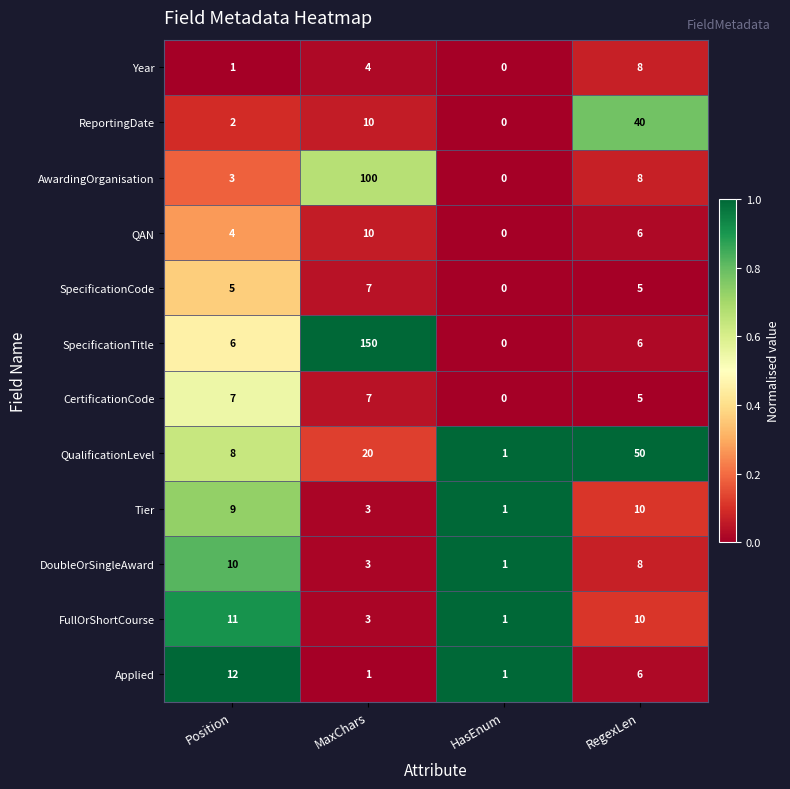

True or false: ReportingDate has a value of -19 at HasEnum.

False